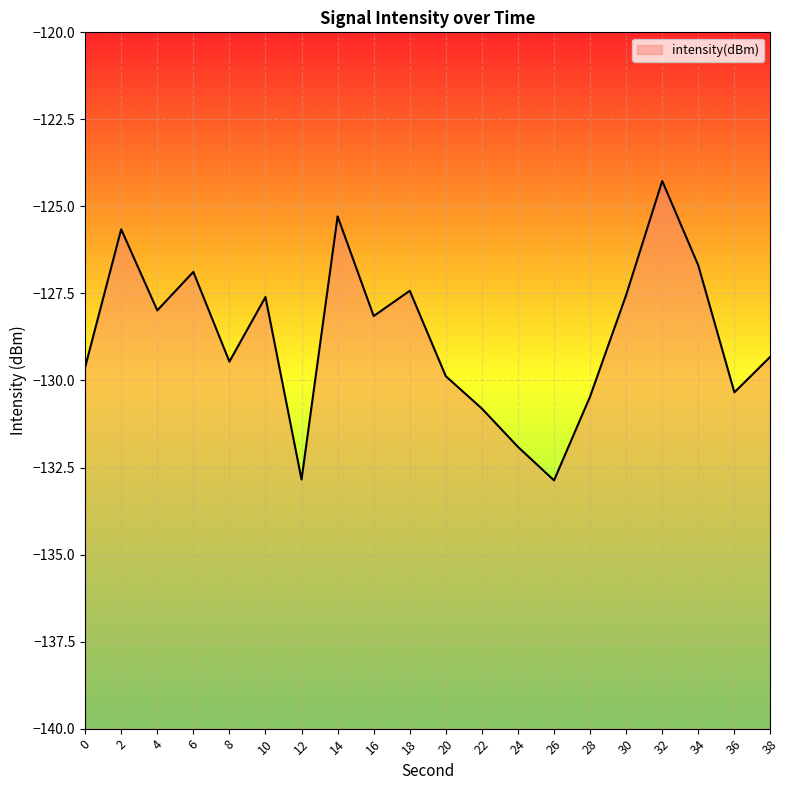

Rank the categories by value from highest to lowest.

32, 14, 2, 34, 6, 18, 30, 10, 4, 16, 38, 8, 0, 20, 36, 28, 22, 24, 12, 26